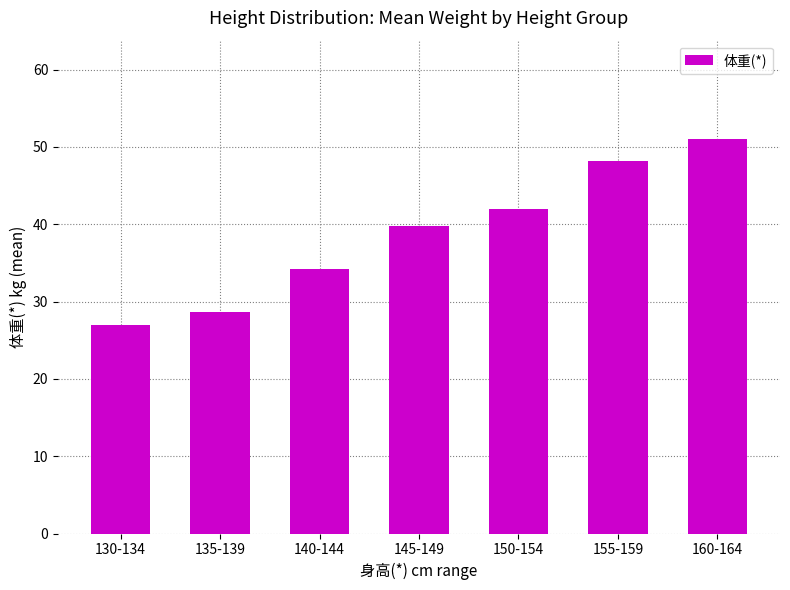

What is the difference between the maximum and minimum values?

24.0